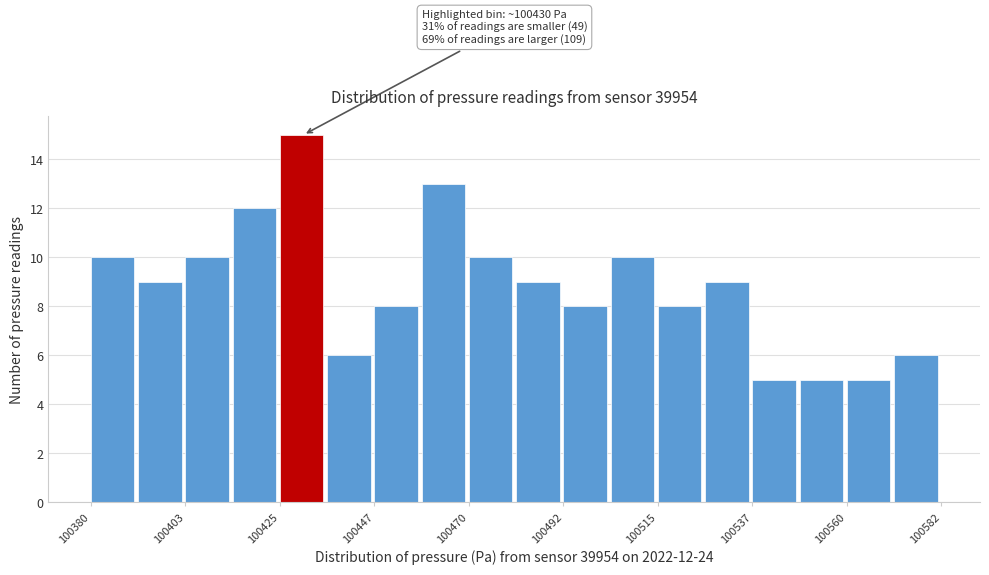

Read against the x-axis, roughly where is the centre of the tallest bar?

100430